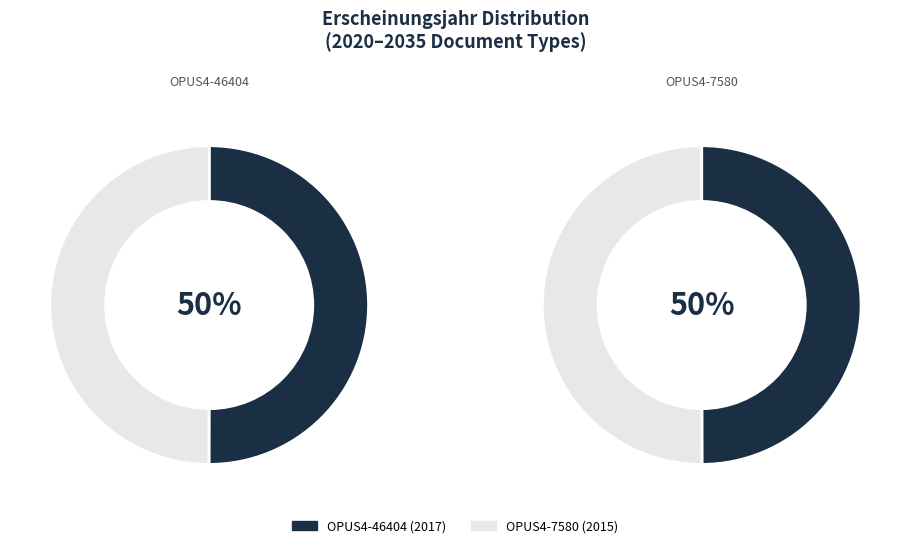

Combined, do OPUS4-7580 and OPUS4-46404 account for over 50%?

Yes